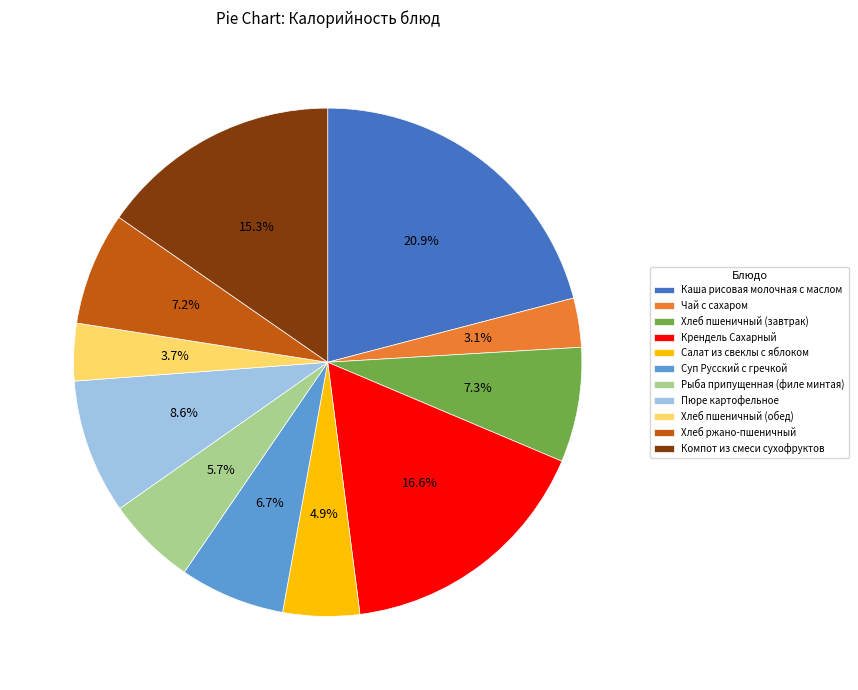

Which category has the biggest portion of the pie?

Каша рисовая молочная с маслом